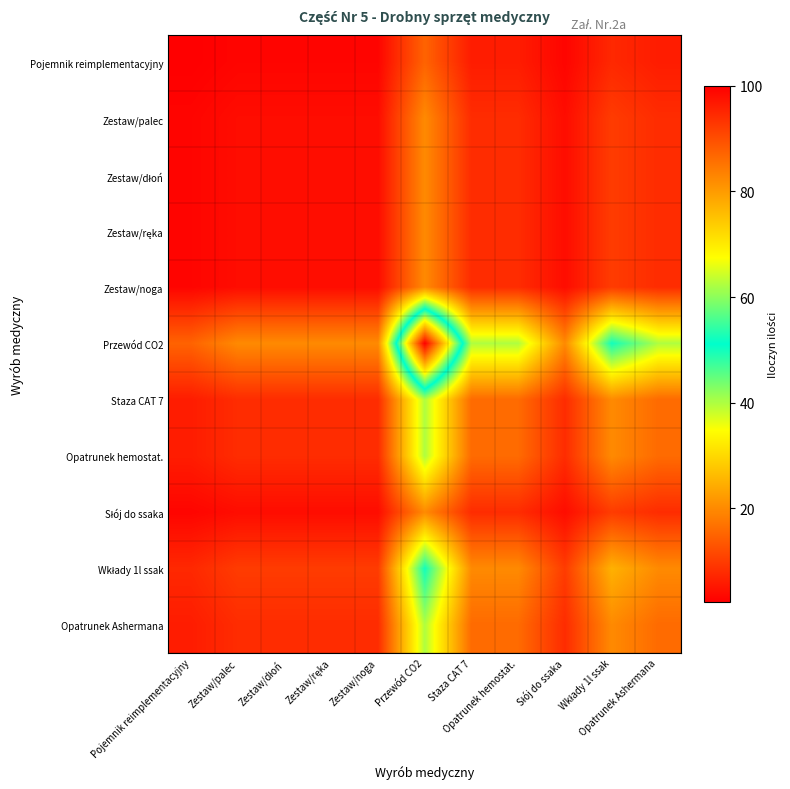

What is the total value across all series at Wkłady 1l ssak?

192.5